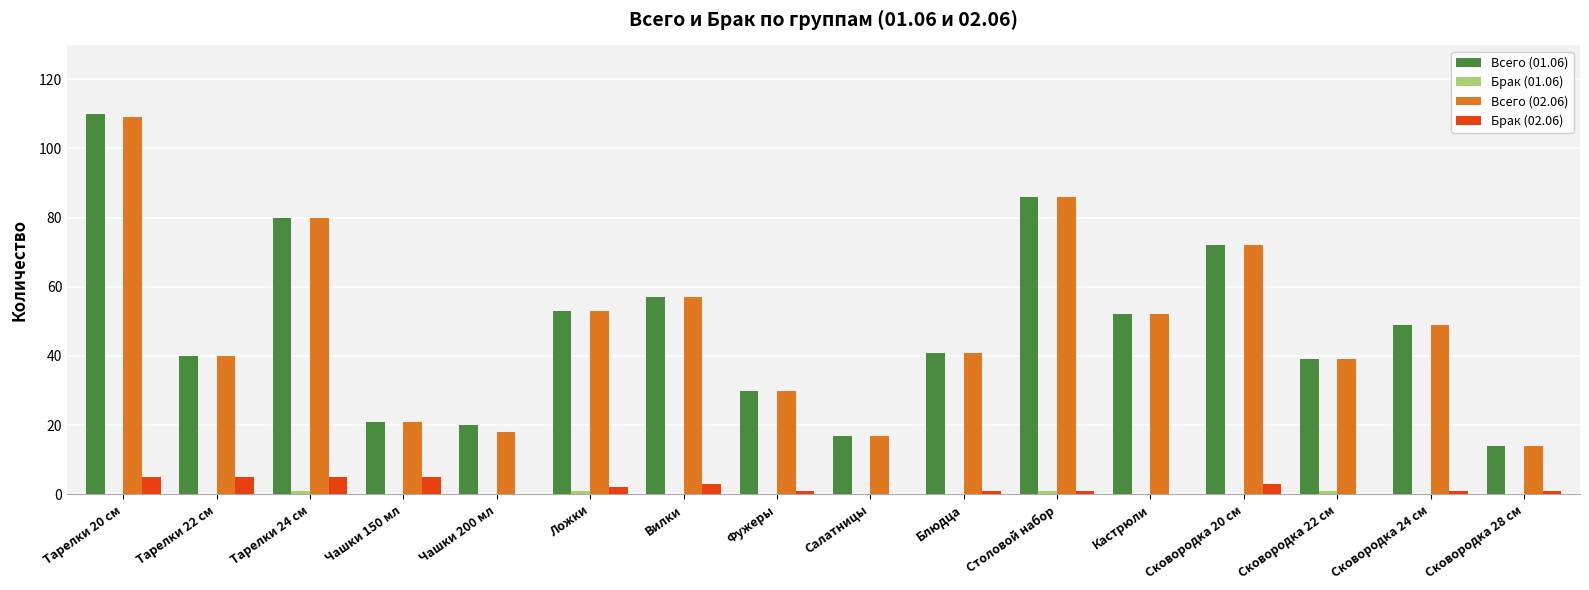

Is it true that Всего (01.06) equals 33 at Чашки 150 мл?

False